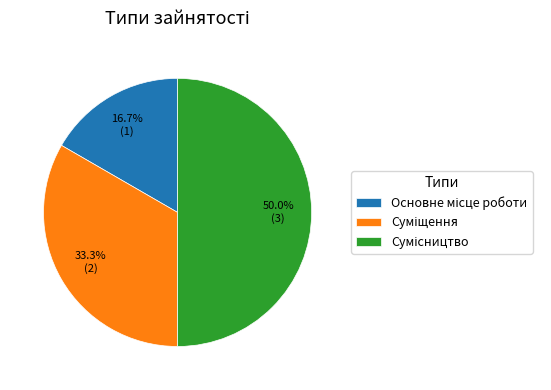

Is it true that Основне місце роботи is 17% of the pie?

True